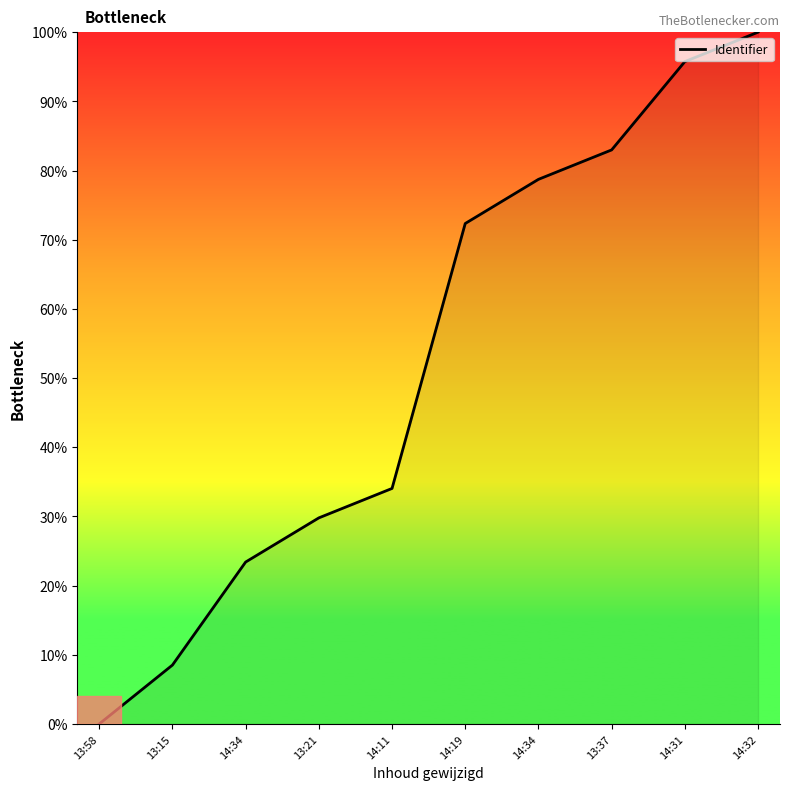

Does the chart have visible grid lines?

No